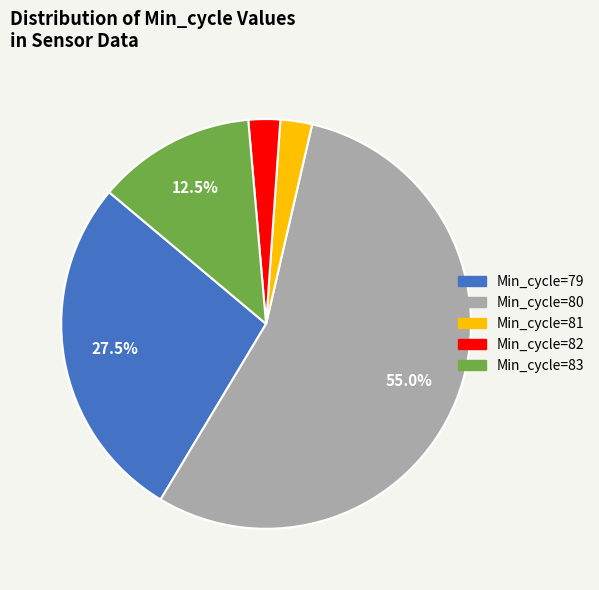

Is there a majority slice in this chart?

Yes